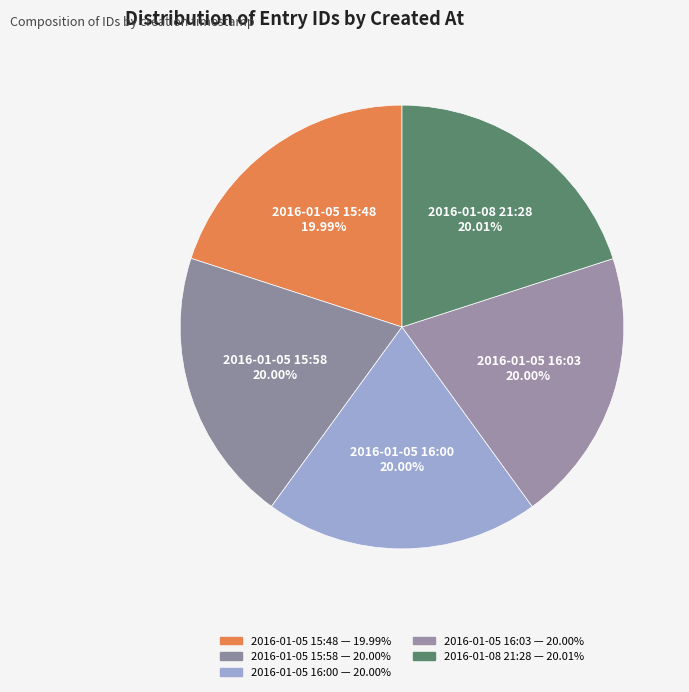

How many segments does this pie chart have?

5